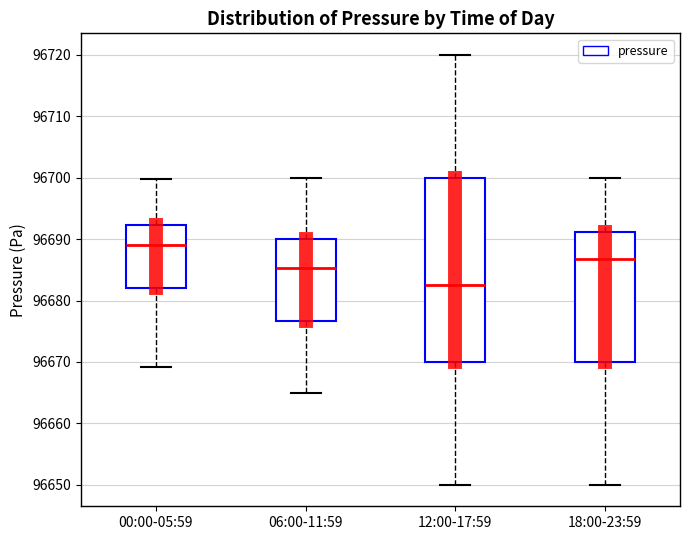

Which box has the lowest median line?

12:00-17:59